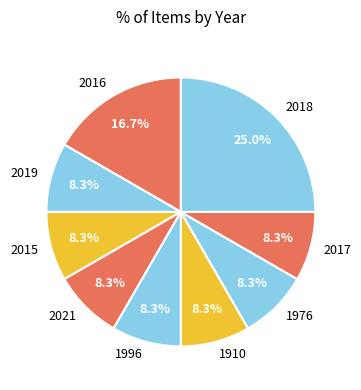

Is 2018 the majority of the pie?

No